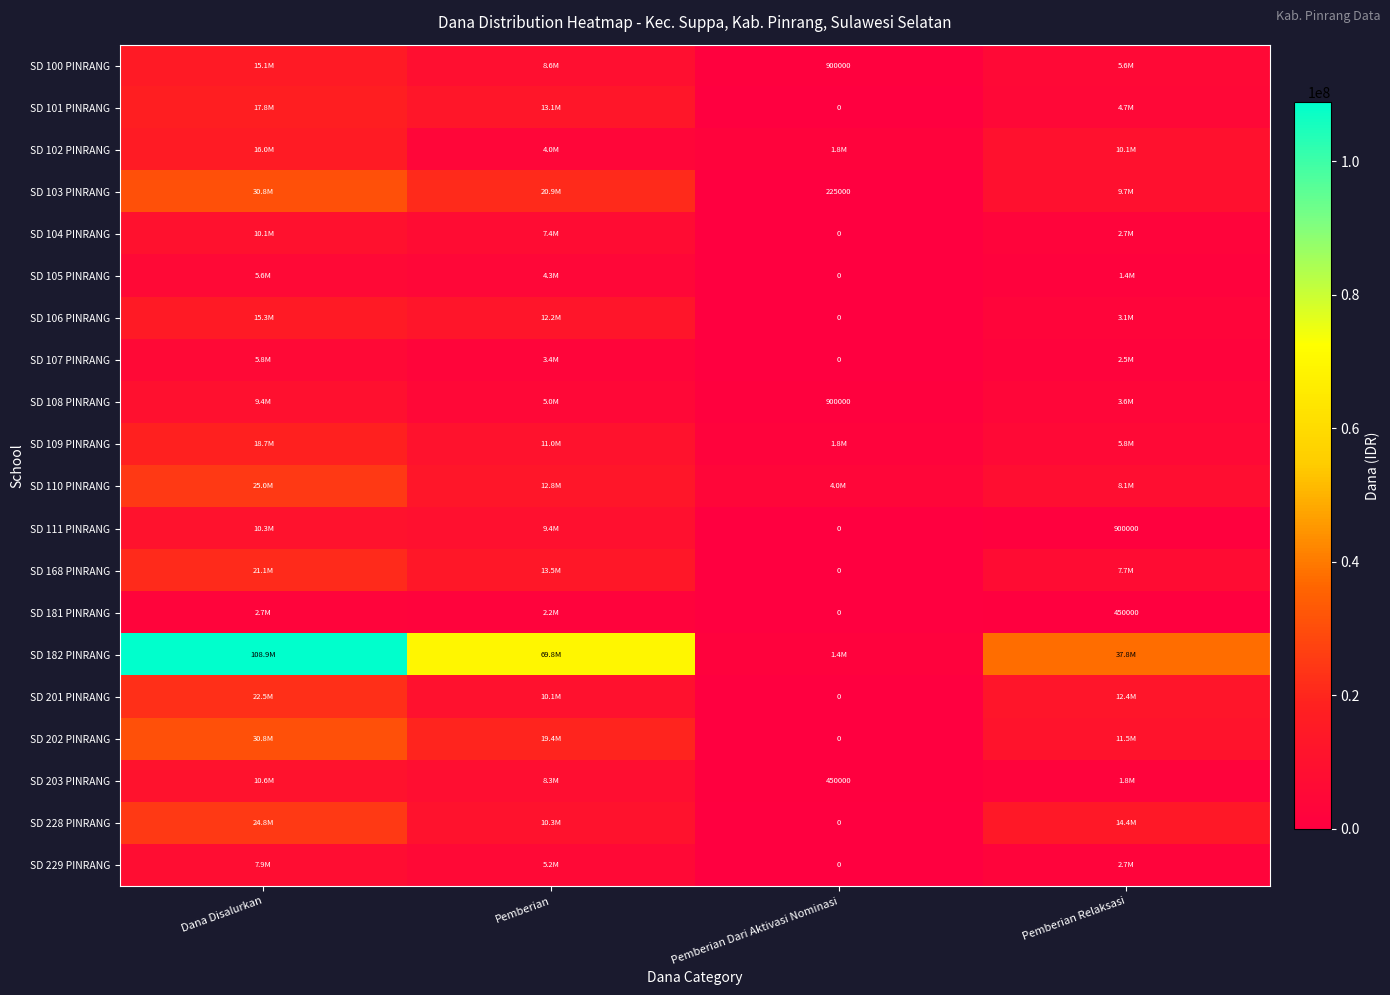

The value of SD 103 PINRANG at Pemberian Dari Aktivasi Nominasi is 99552. True or false?

False